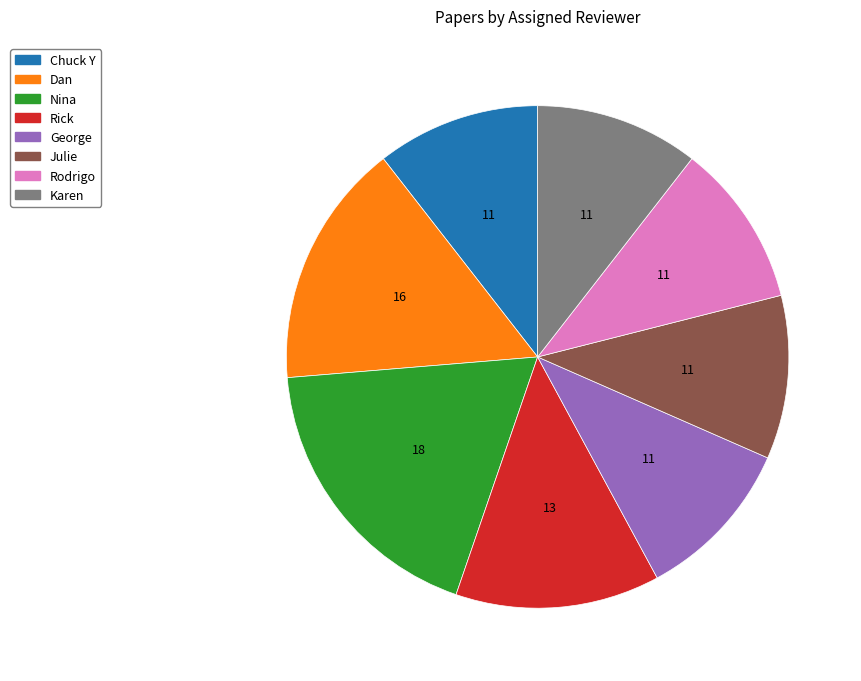

How many segments does this pie chart have?

8